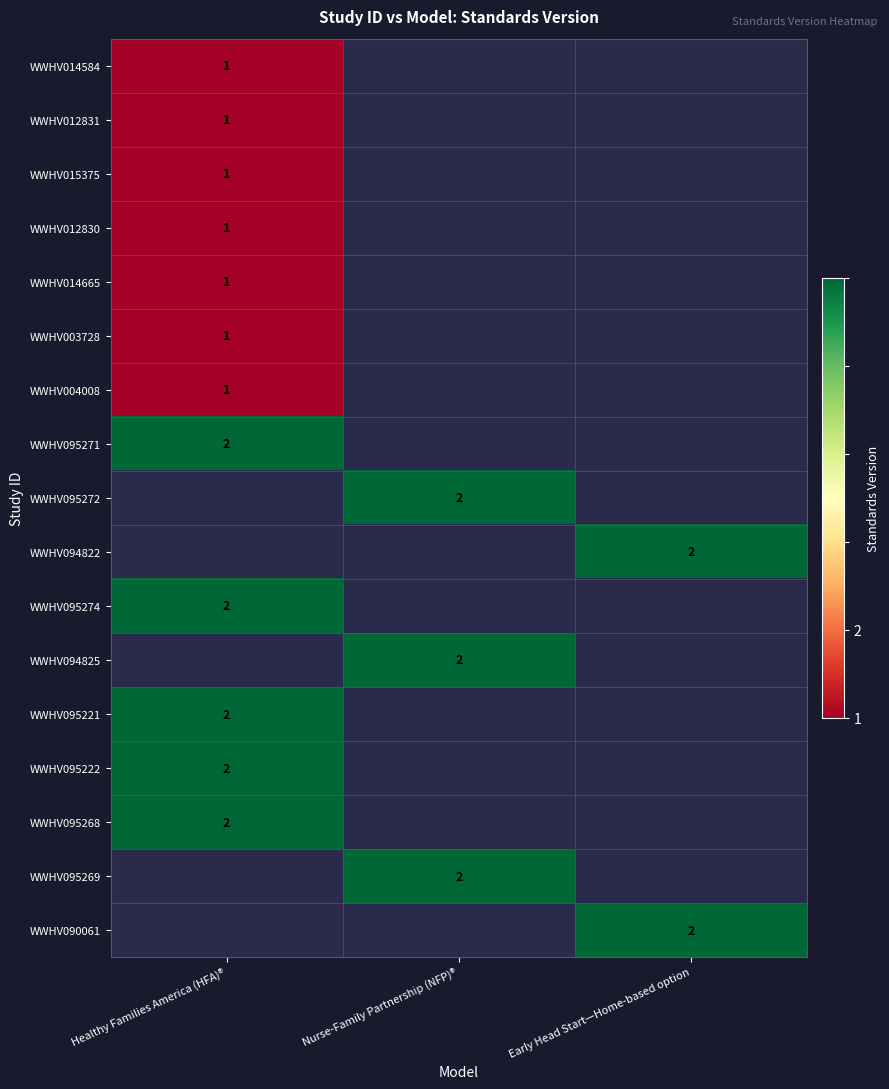

The value of WWHV094822 at Early Head Start—Home-based option is 2. True or false?

True